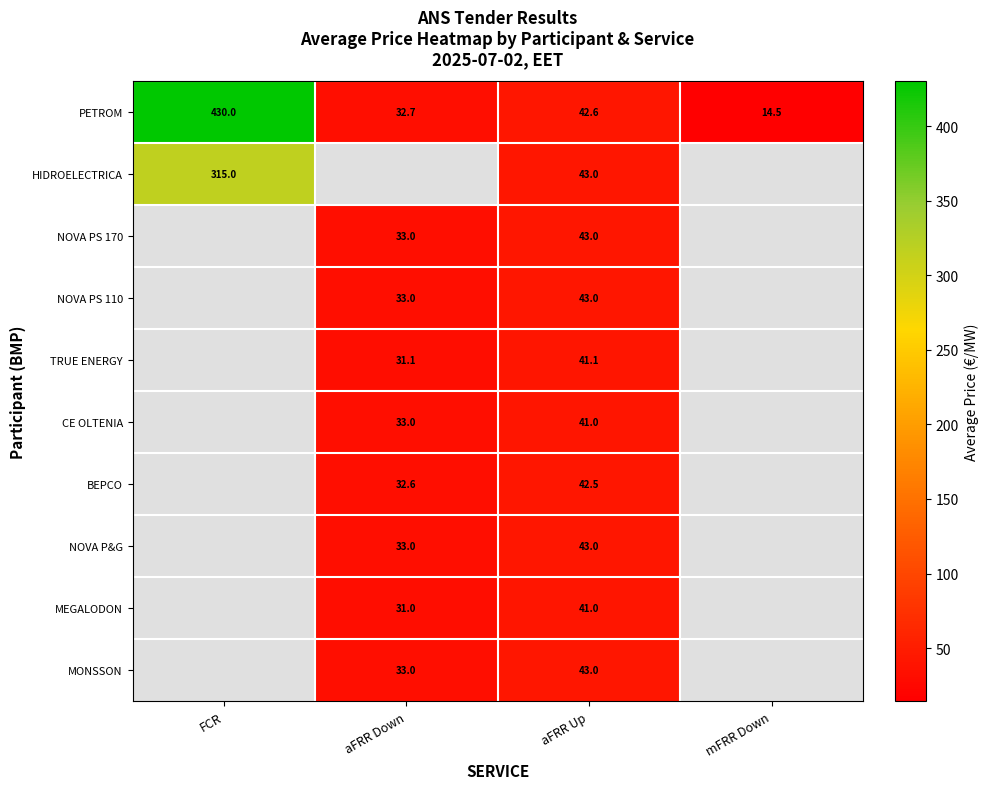

Which category has the highest value in the PETROM series?

FCR